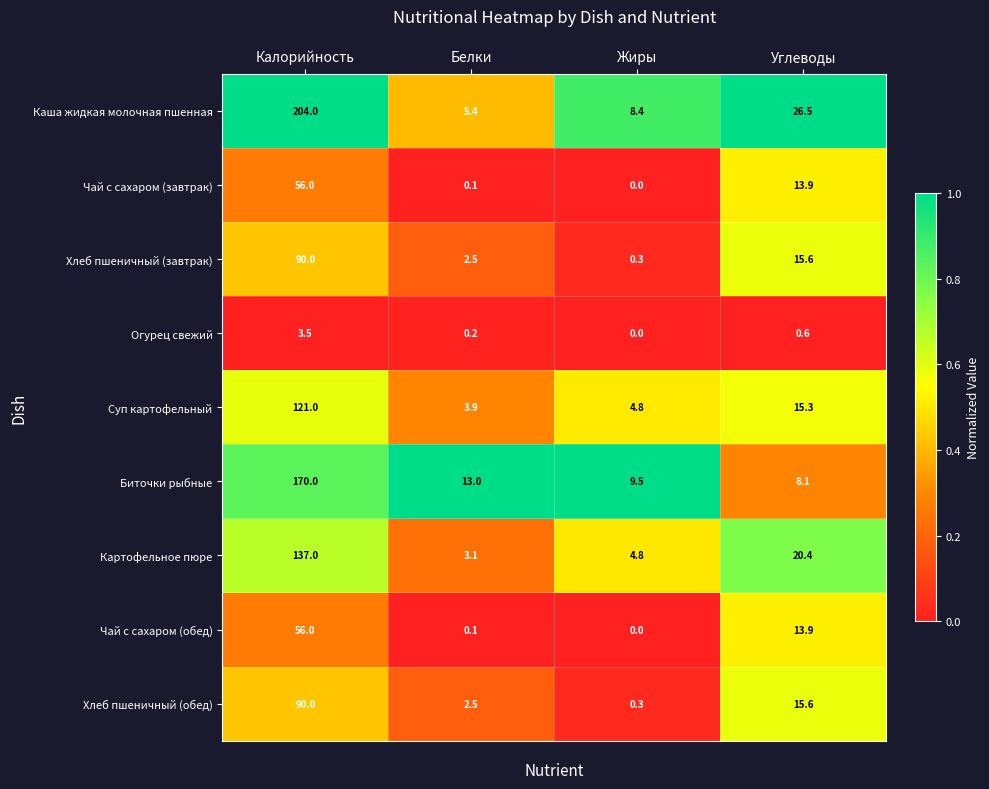

Which series changed the most between Белки and Жиры?

Биточки рыбные